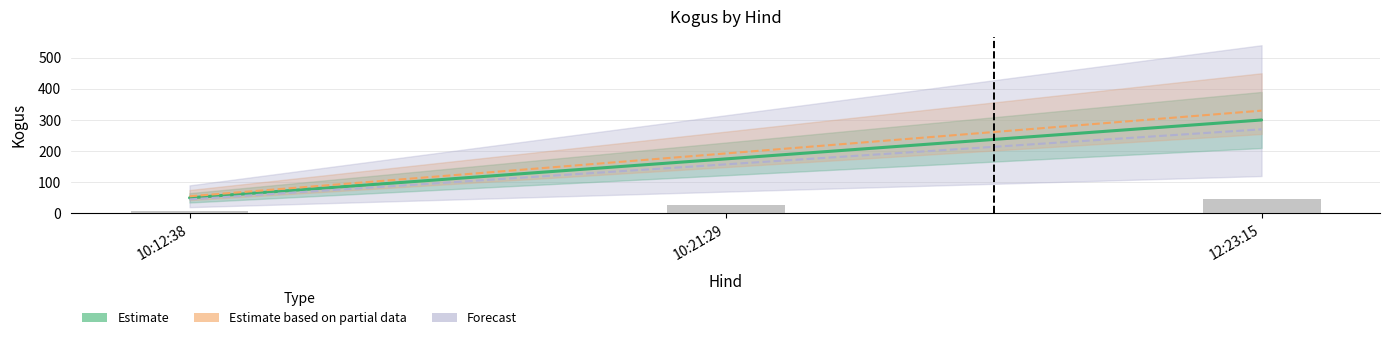

Are the bars horizontal?

No